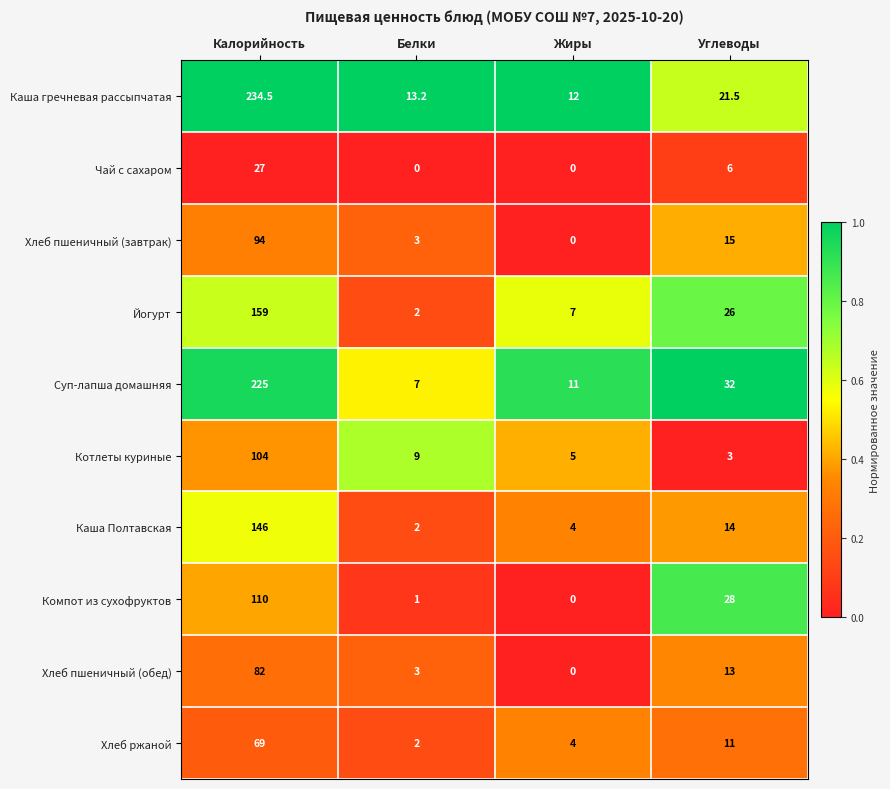

Which series has the largest total across all categories?

Каша гречневая рассыпчатая